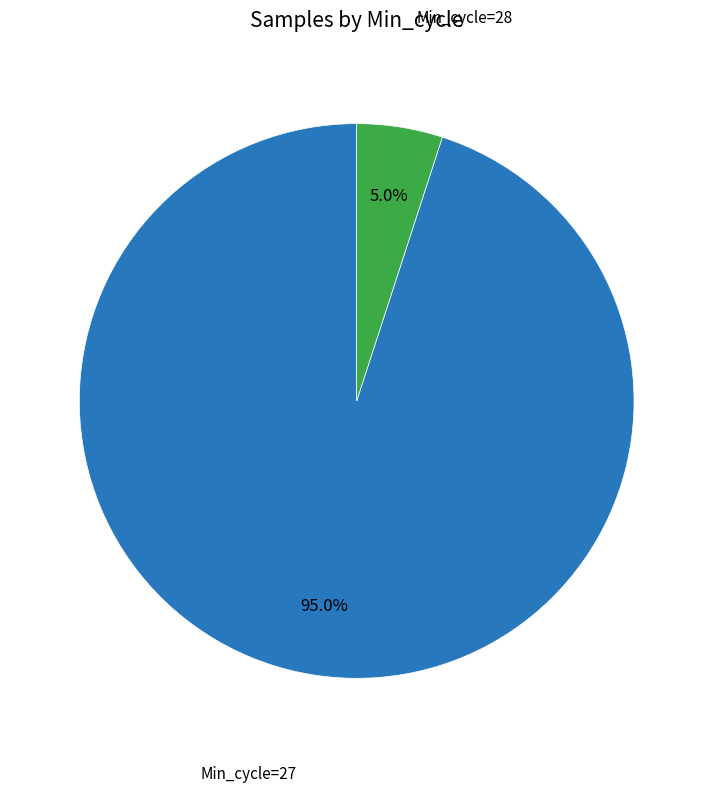

How many slices are in this pie chart?

2